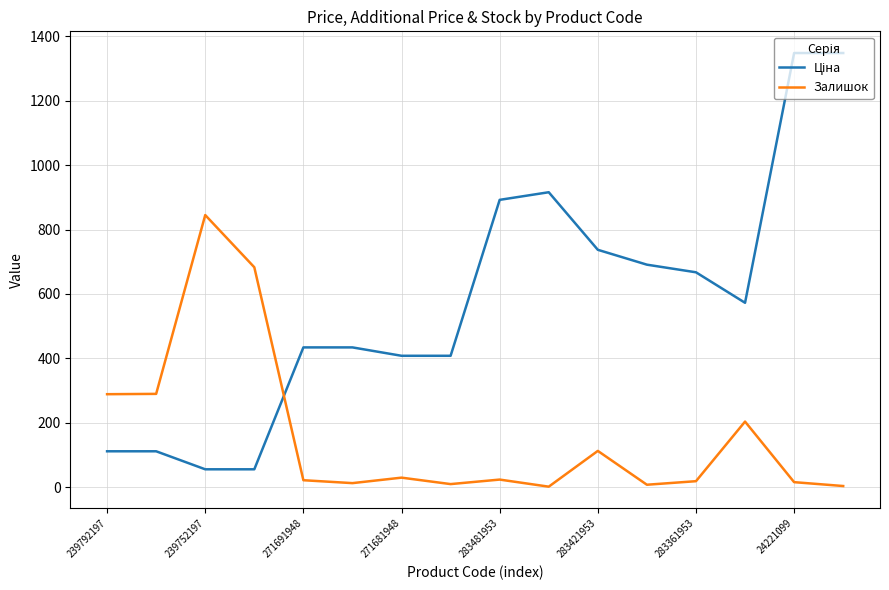

What is the maximum value shown in the chart?

1347.9